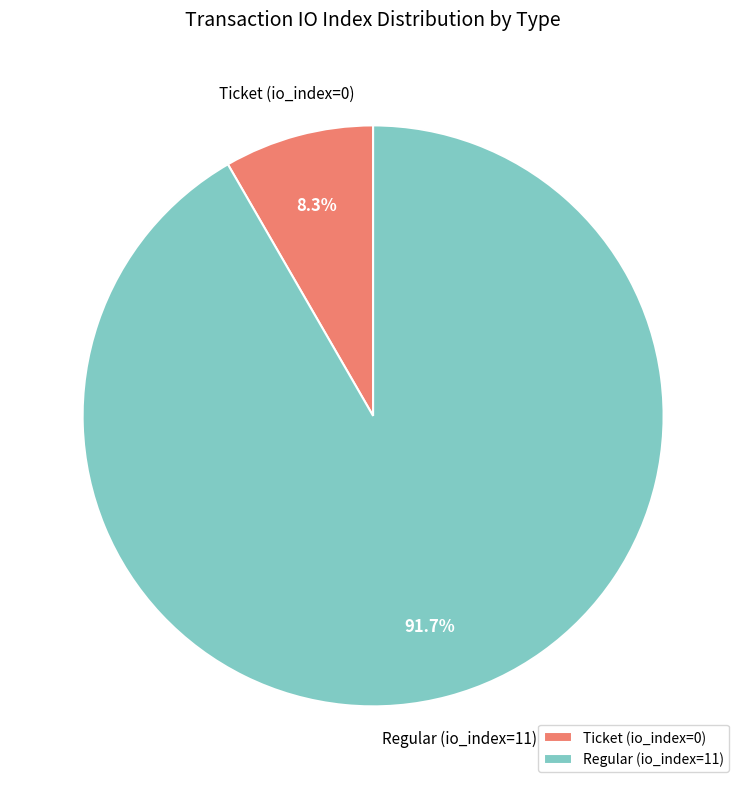

What percentage do Regular (io_index=11) and Ticket (io_index=0) together represent?

100.0%